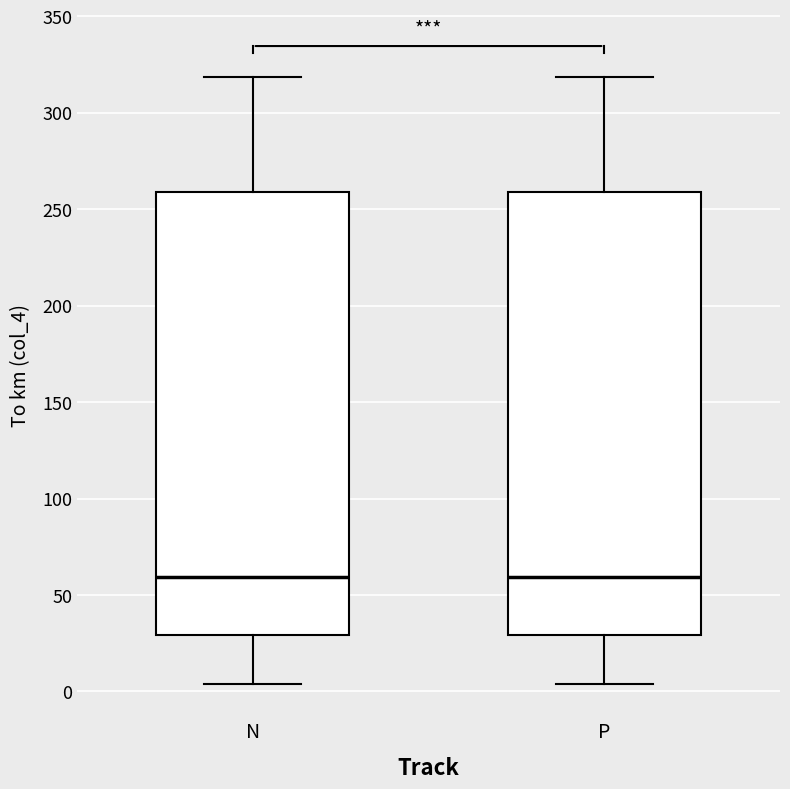

Reading left to right, transcribe this box plot: for each box, give where its median line is, the range the box spans, and where its two whiskers end, as read against the y-axis. The values are not printed on the chart, so give them approximately, as read against the axis.

N: median 60, box 30 to 260, whiskers 5 to 320
P: median 60, box 30 to 260, whiskers 5 to 320